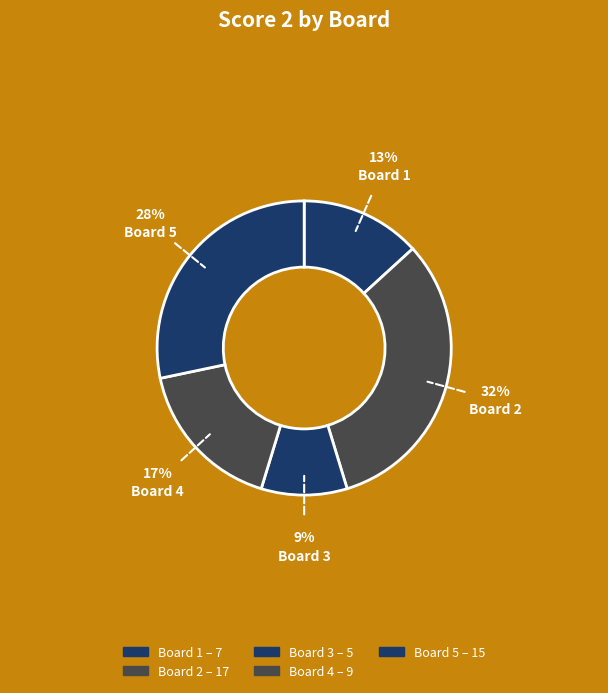

Which category has the biggest portion of the pie?

Board 2